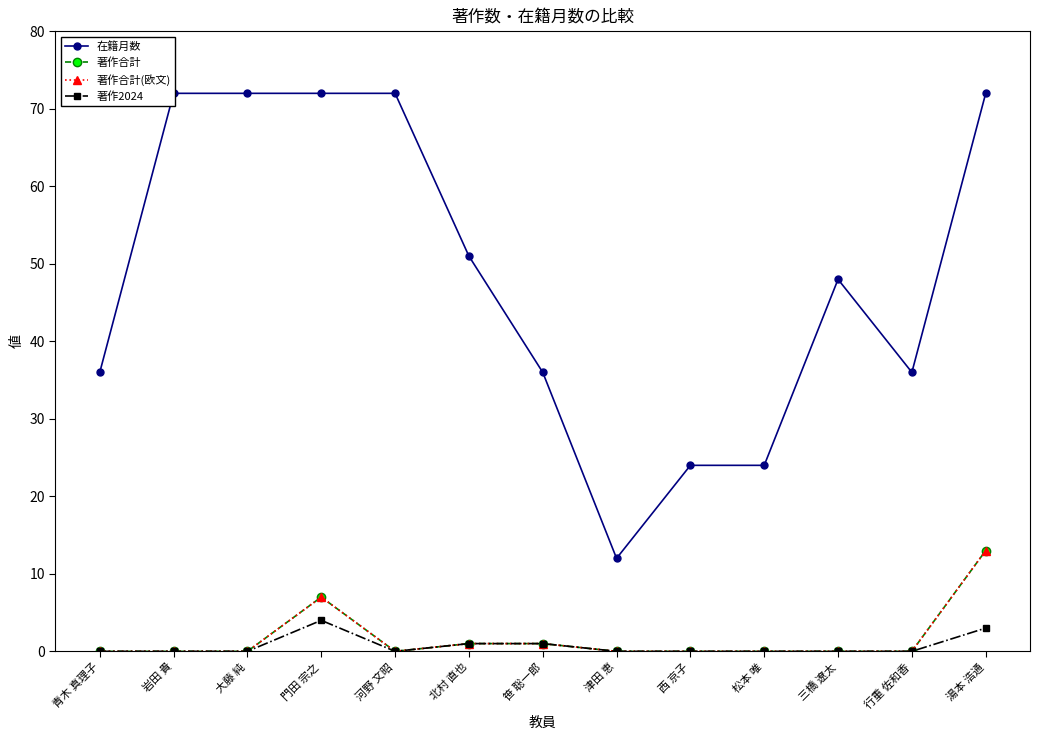

How many data points in 在籍月数 are above 48?

6